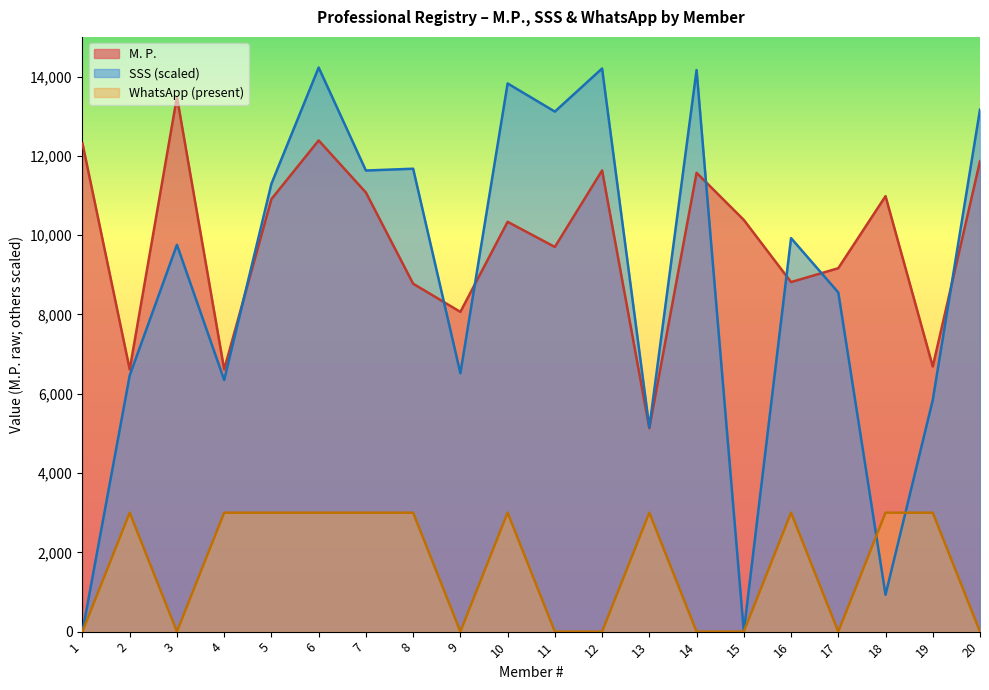

How many data points in M. P. are above 10384?

9